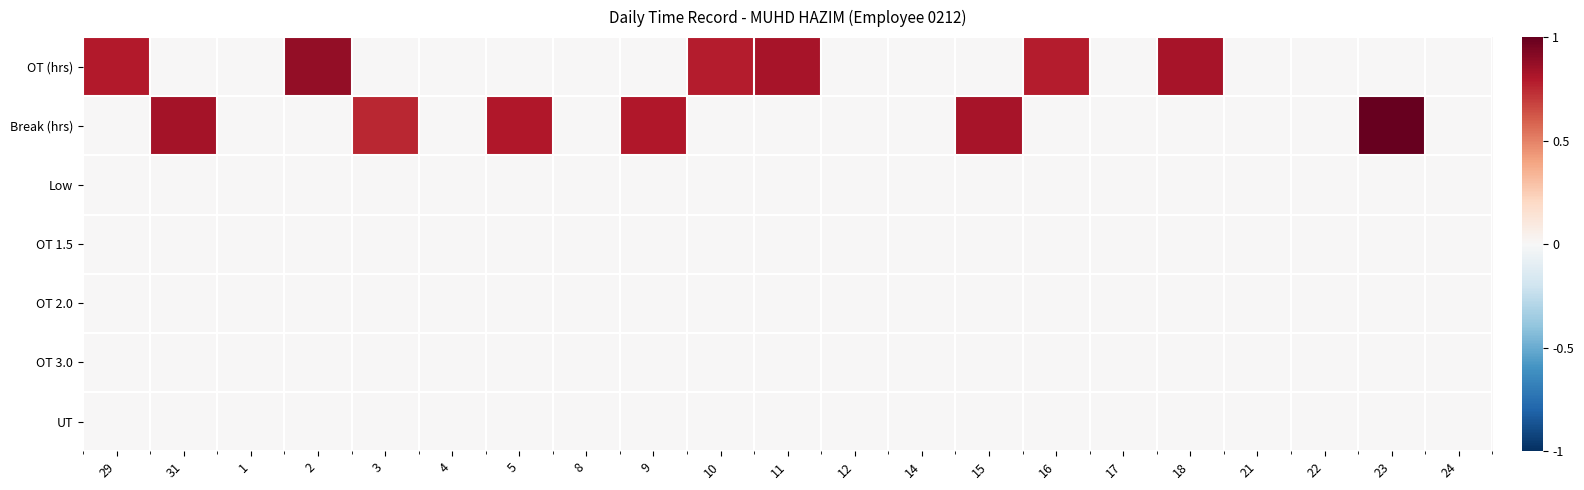

Which series has the largest total across all categories?

Break (hrs)